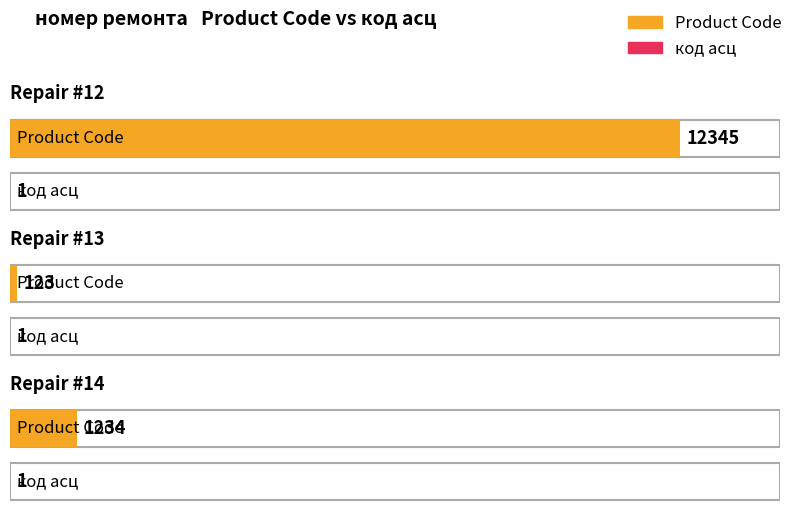

Reading left to right, transcribe all the data shown in this chart.

Product Code: 12345	123	1234
код асц: 1	1	1